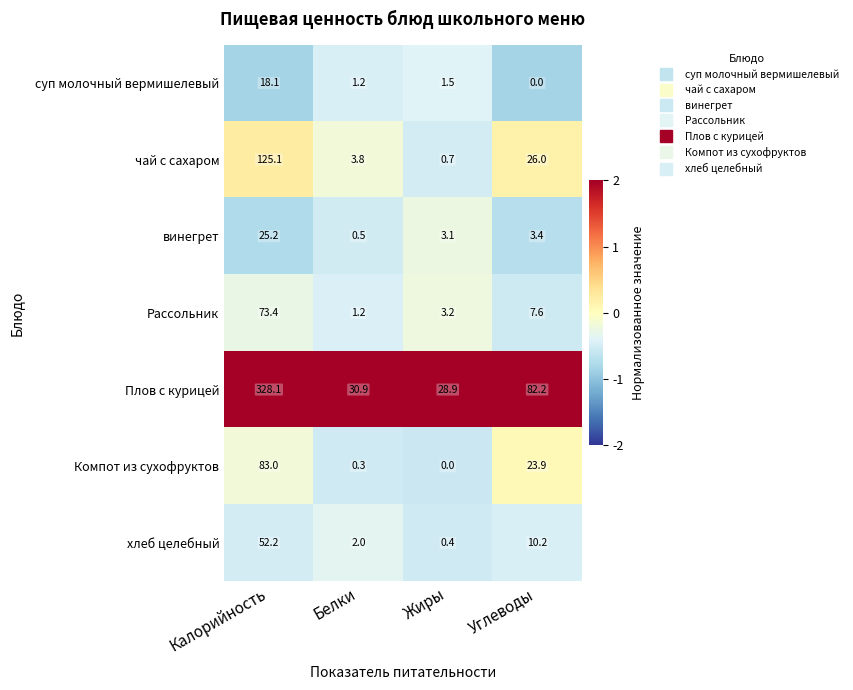

Reading left to right, list all the values displayed in this chart.

суп молочный вермишелевый: Калорийность=18.1	Белки=1.2	Жиры=1.5	Углеводы=0.0
чай с сахаром: Калорийность=125.1	Белки=3.8	Жиры=0.7	Углеводы=26.0
винегрет: Калорийность=25.2	Белки=0.5	Жиры=3.1	Углеводы=3.4
Рассольник: Калорийность=73.4	Белки=1.2	Жиры=3.2	Углеводы=7.6
Плов с курицей: Калорийность=328.1	Белки=30.9	Жиры=28.9	Углеводы=82.2
Компот из сухофруктов: Калорийность=83.0	Белки=0.3	Жиры=0.0	Углеводы=23.9
хлеб целебный: Калорийность=52.2	Белки=2.0	Жиры=0.4	Углеводы=10.2